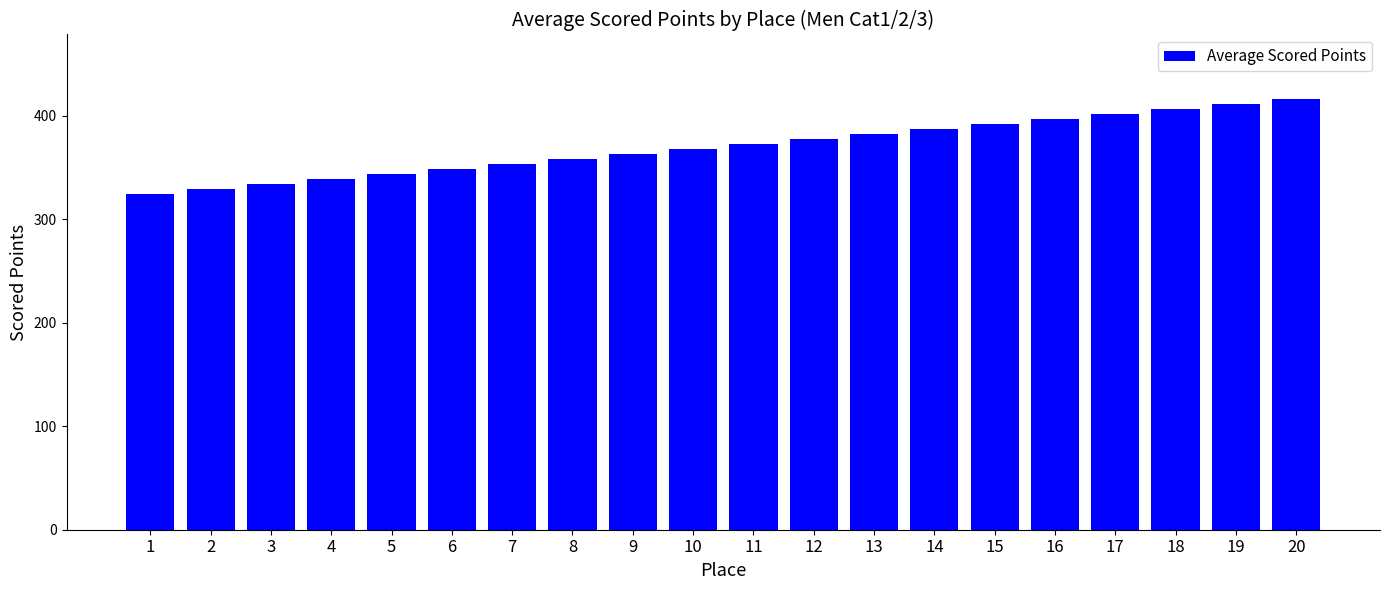

What is the difference between the maximum and minimum values?

91.9